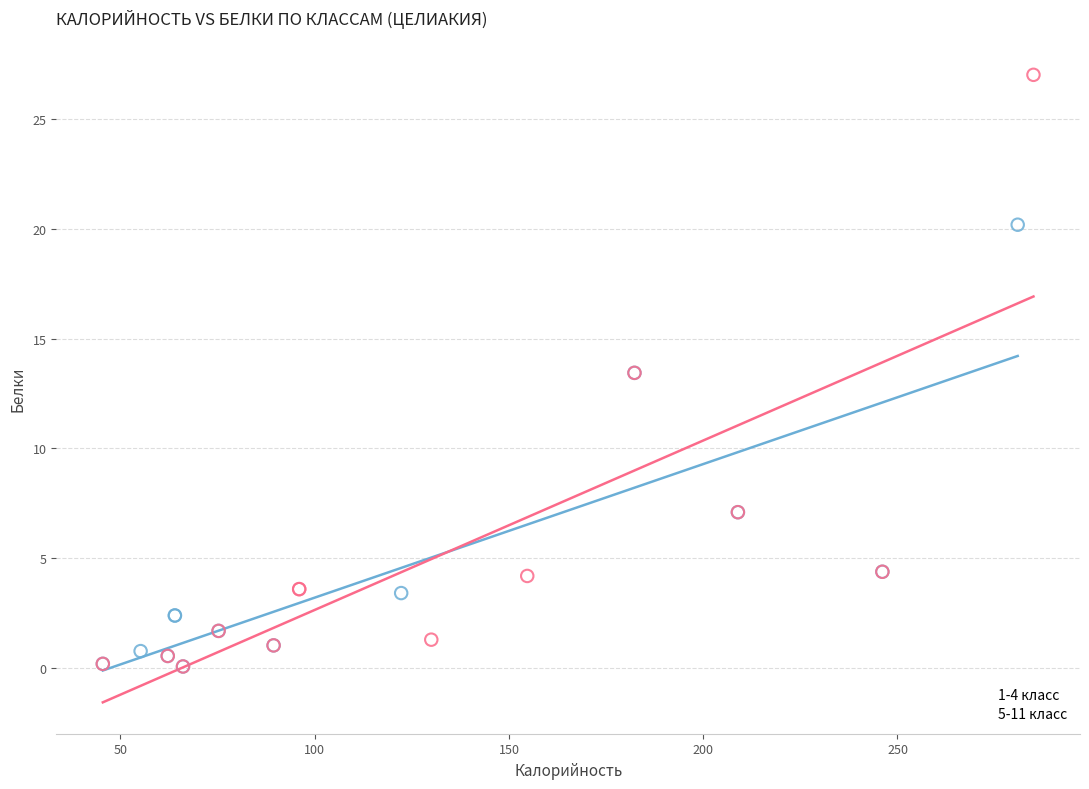

Which series has the largest Y range (max minus min)?

5-11 класс